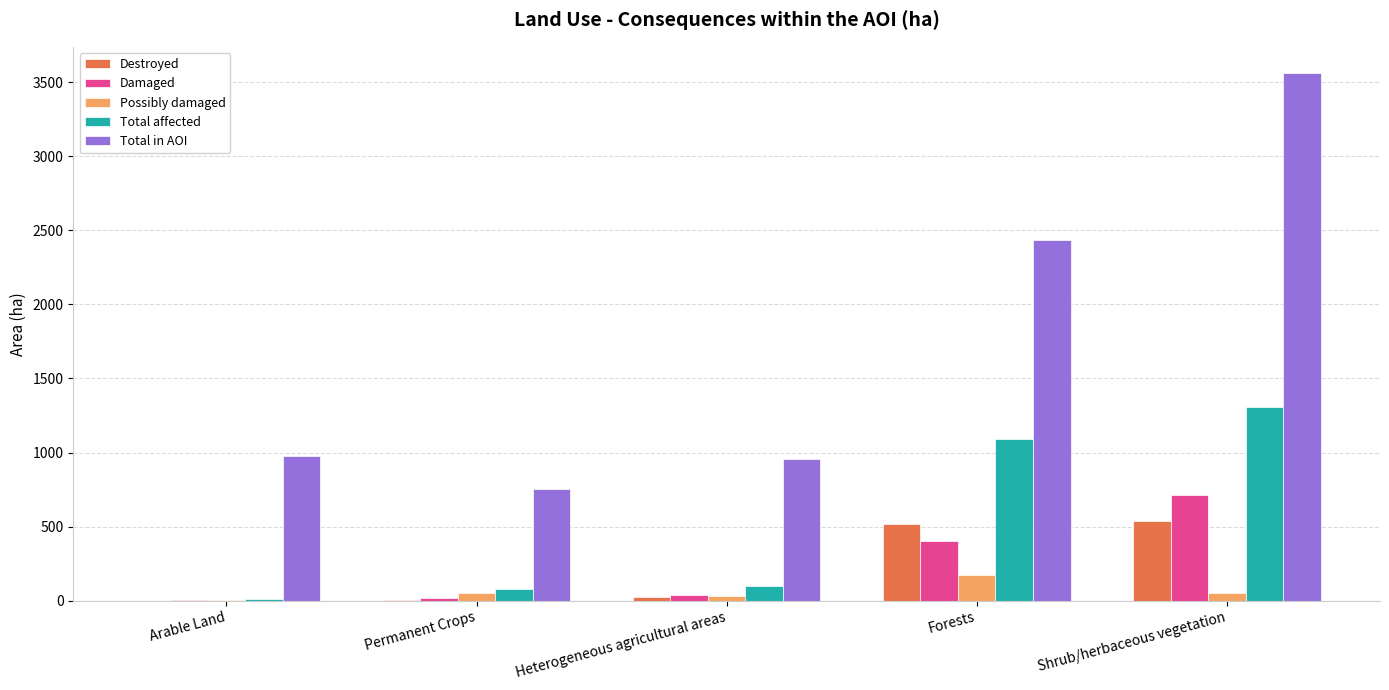

Which series changed the most between Arable Land and Shrub/herbaceous vegetation?

Total in AOI